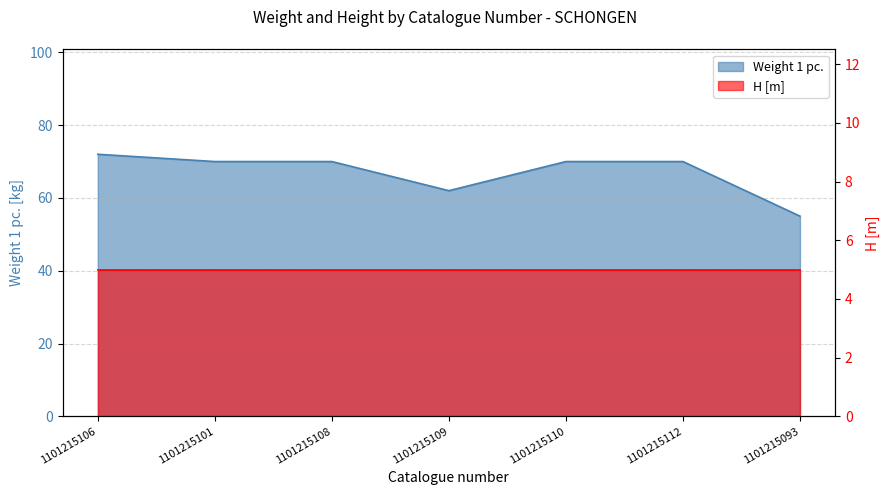

What is the sum of the values at 1101215101 and 1101215109?

132